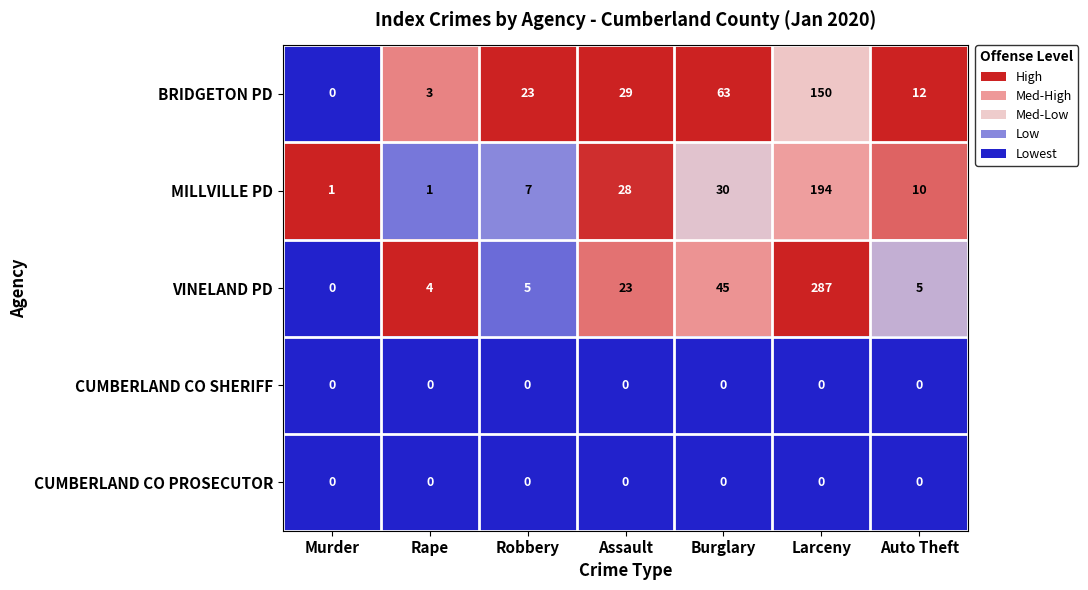

What is the maximum value for VINELAND PD?

287